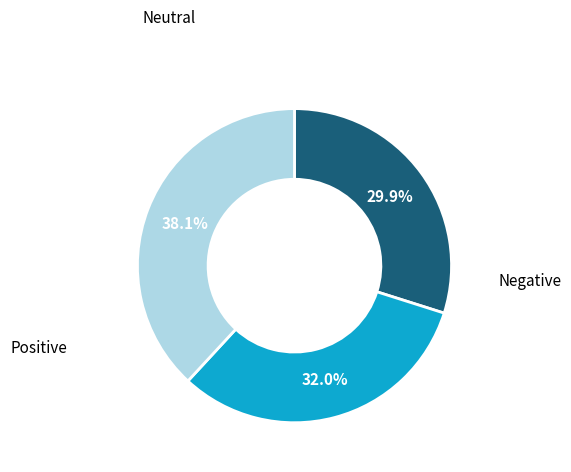

Does any single category account for the majority?

No